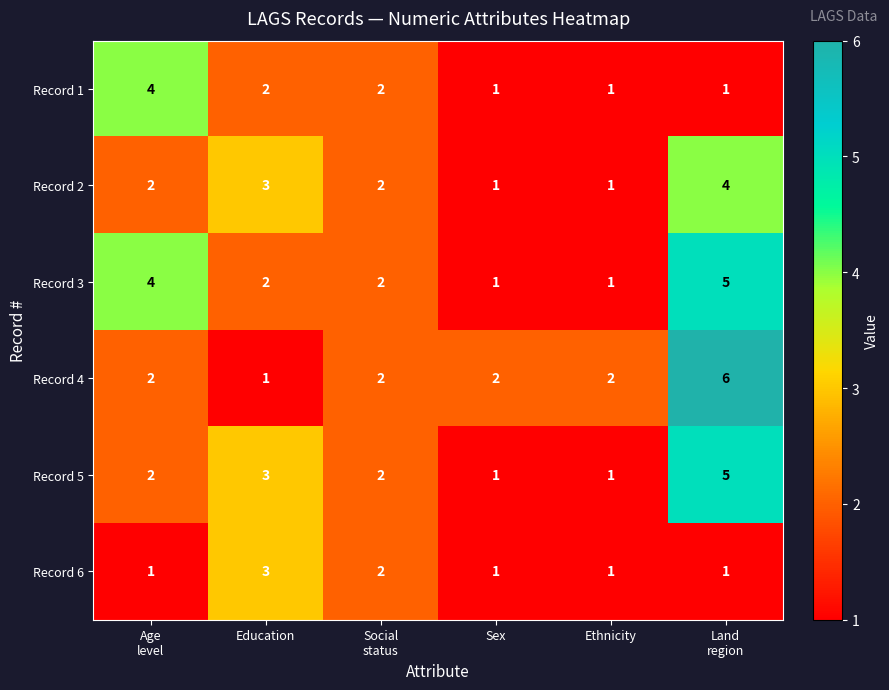

What is the sum of all Record 5 values?

14